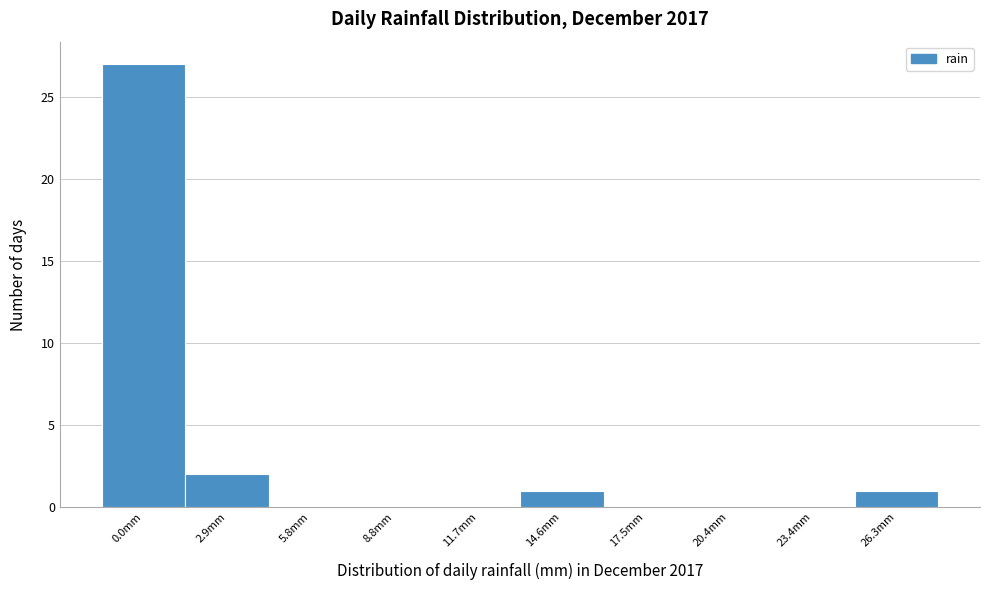

Reading left to right, list all the values displayed in this chart.

0.0mm=27	2.9mm=2	5.8mm=0	8.8mm=0	11.7mm=0	14.6mm=1	17.5mm=0	20.4mm=0	23.4mm=0	26.3mm=1